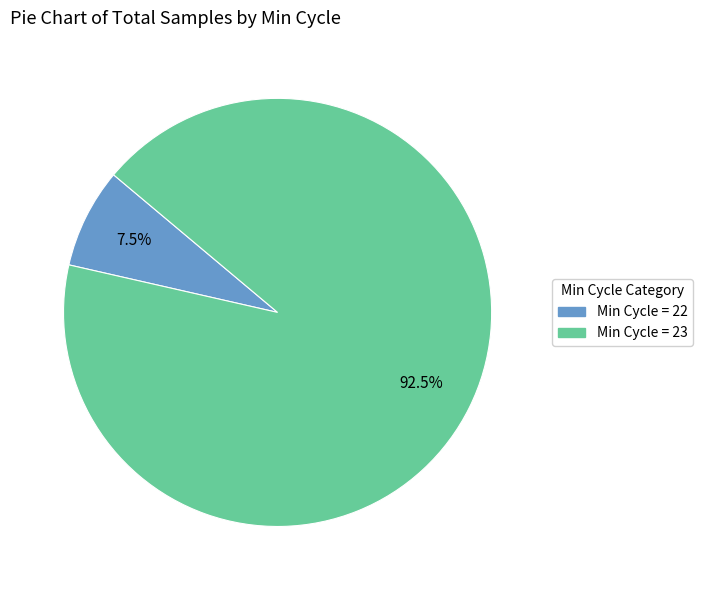

Does any single category account for the majority?

Yes